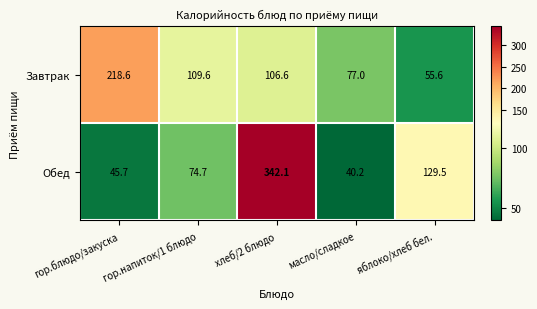

Which series has the largest total across all categories?

Обед